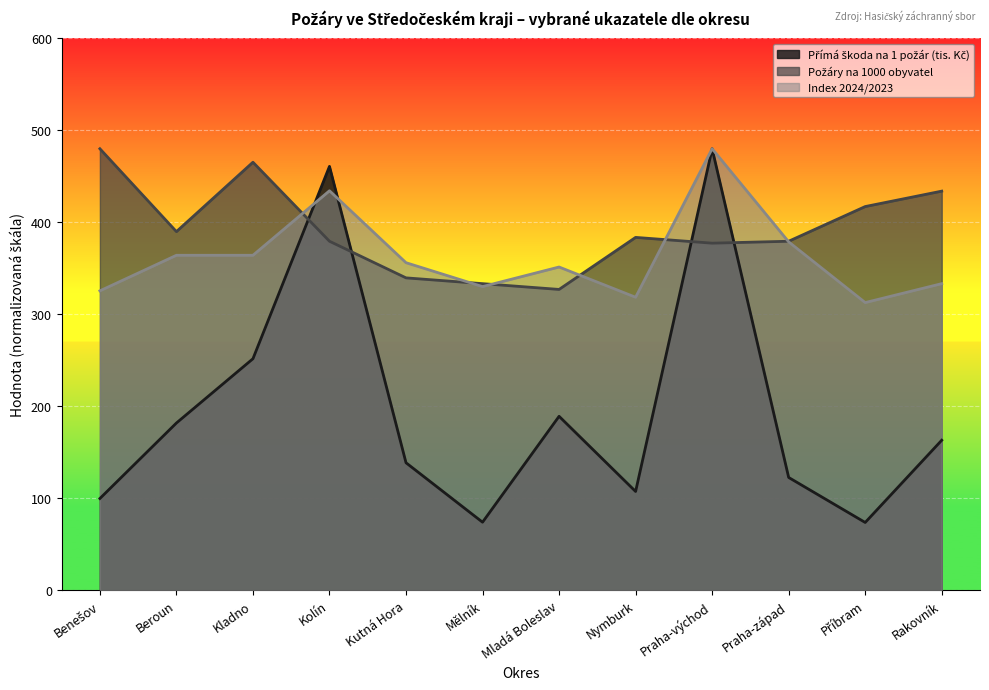

Reading left to right, extract all data points from this chart.

Přímá škoda na 1 požár (tis. Kč): 99.6	181.7	251.6	460.8	138.5	73.8	189.0	107.3	480.0	122.5	73.5	163.0
Požáry na 1000 obyvatel: 480.0	389.9	465.3	379.4	339.6	333.3	327.0	383.6	377.3	379.4	417.1	433.9
Index 2024/2023: 325.4	364.1	364.1	434.3	356.1	330.1	351.4	318.5	480.0	378.7	312.7	333.3